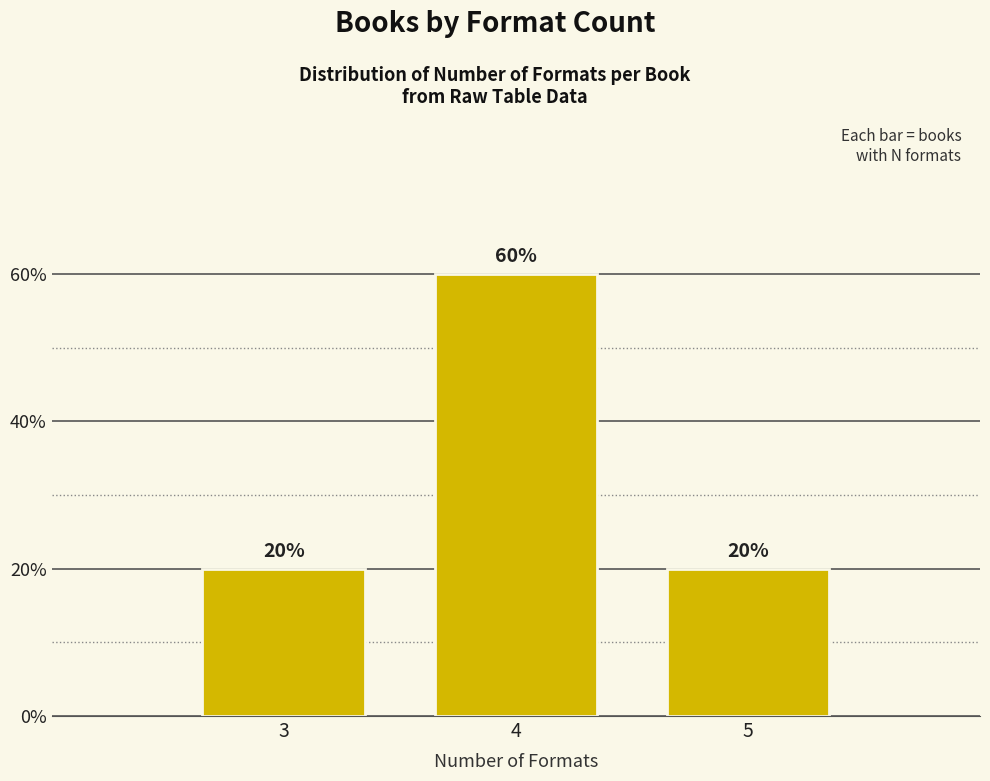

Are the bars horizontal?

No